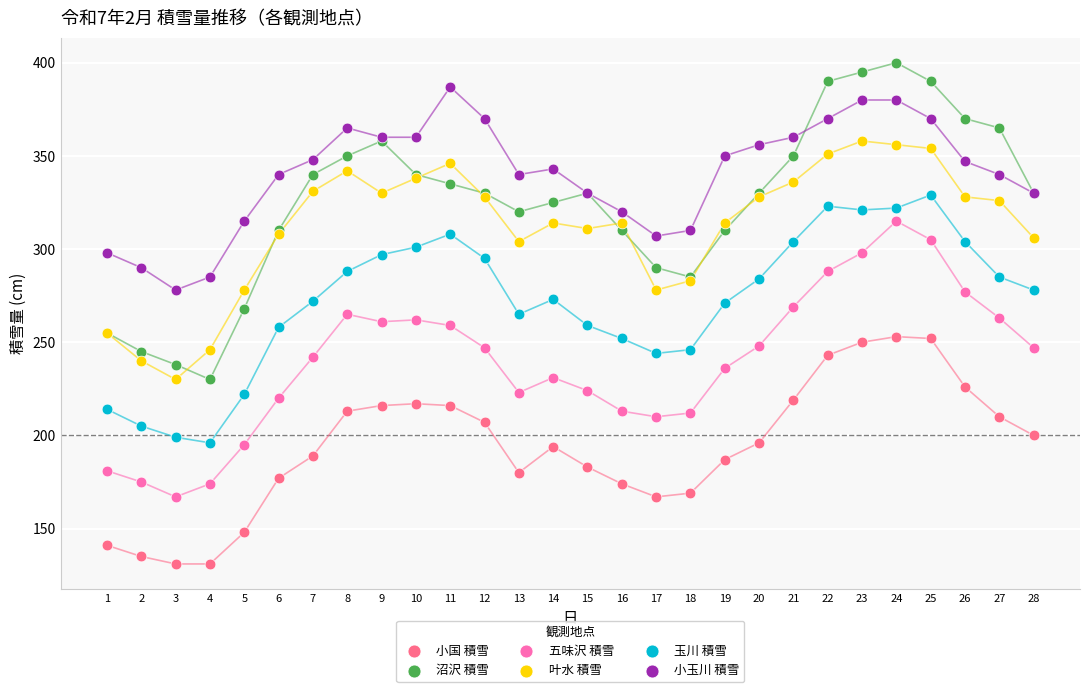

Which series has the widest spread of Y values?

沼沢 積雪